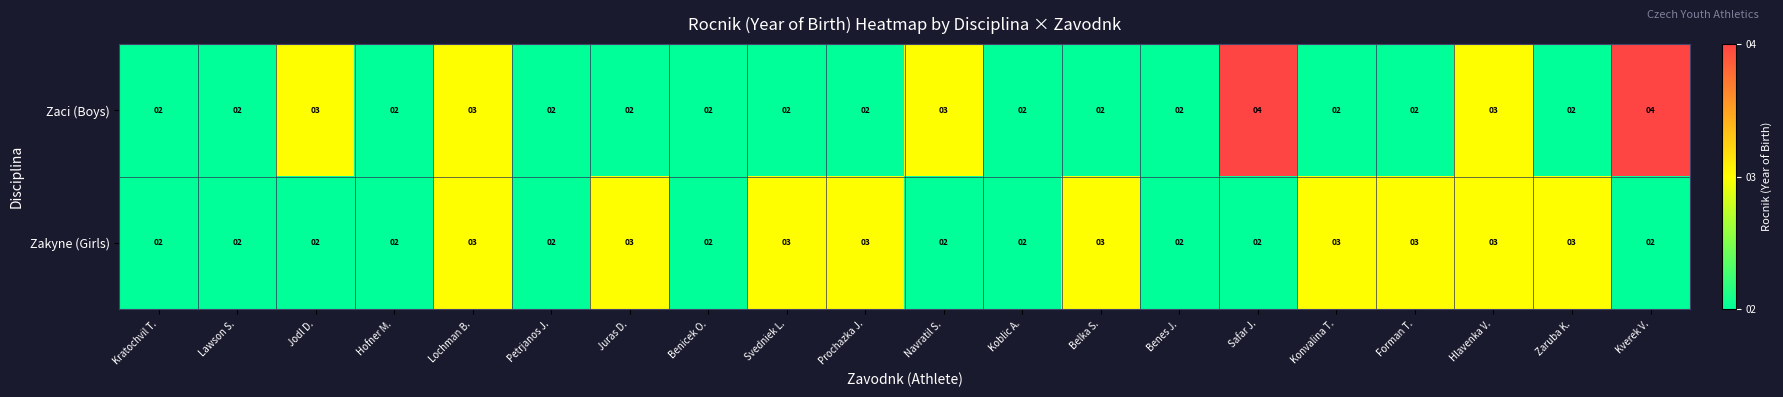

What is the sum of all Zakyne (Girls) values?

49